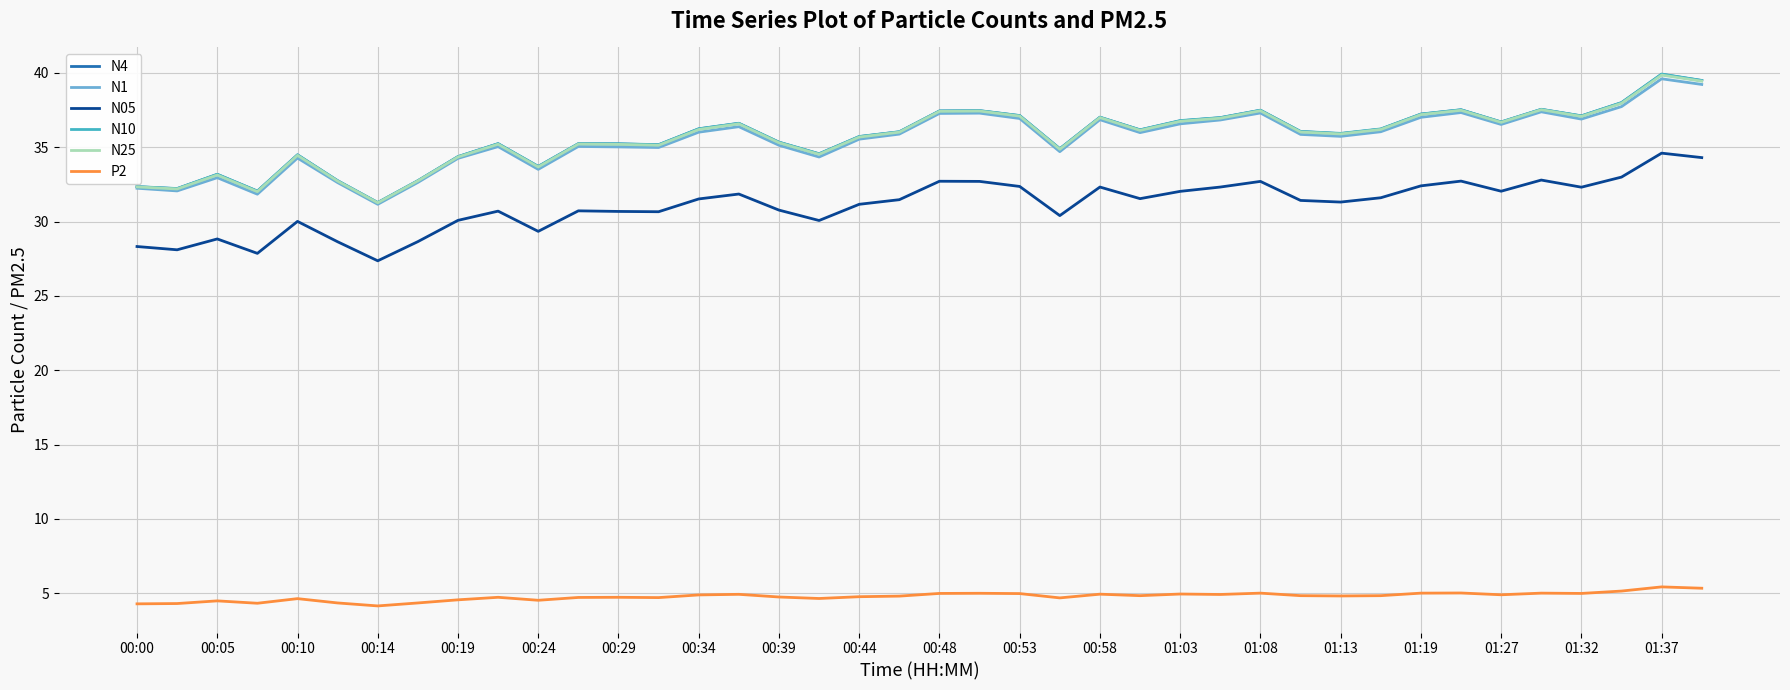

True or false: N10 and N25 intersect in this chart.

False